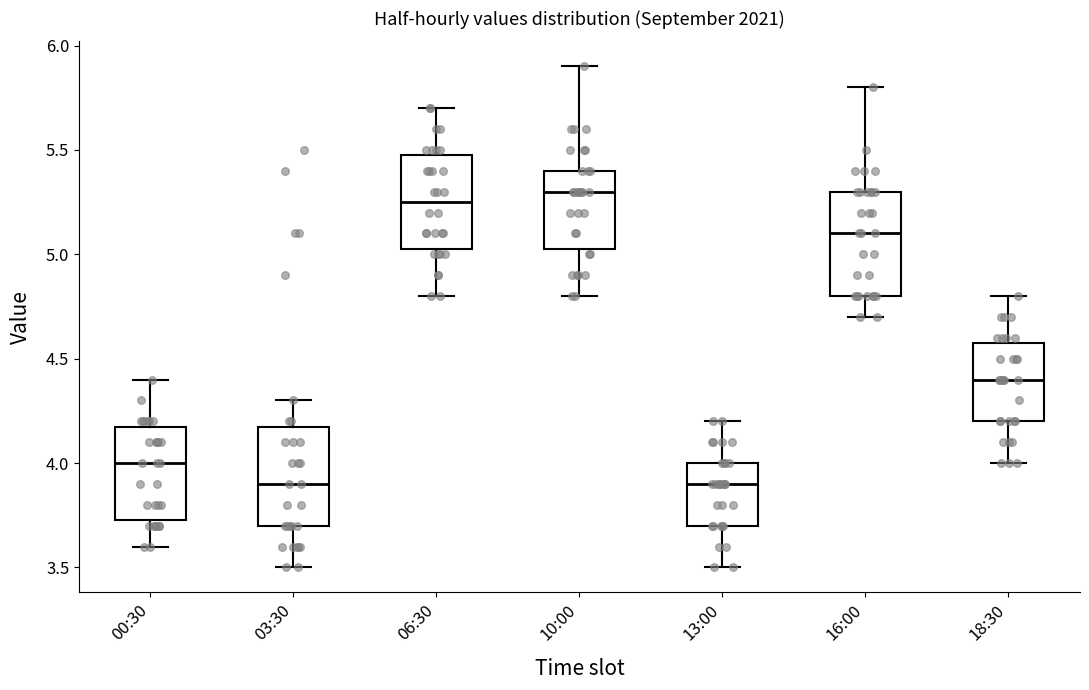

Reading left to right, read every box against the y-axis: the position of its median line, the range the box covers, and the ends of its whiskers. The values are not printed on the chart, so give them approximately, as read against the axis.

00:30: median 4.00, box 3.75 to 4.20, whiskers 3.60 to 4.40
03:30: median 3.90, box 3.70 to 4.20, whiskers 3.50 to 4.30
06:30: median 5.25, box 5.05 to 5.50, whiskers 4.80 to 5.70
10:00: median 5.30, box 5.05 to 5.40, whiskers 4.80 to 5.90
13:00: median 3.90, box 3.70 to 4.00, whiskers 3.50 to 4.20
16:00: median 5.10, box 4.80 to 5.30, whiskers 4.70 to 5.80
18:30: median 4.40, box 4.20 to 4.60, whiskers 4.00 to 4.80